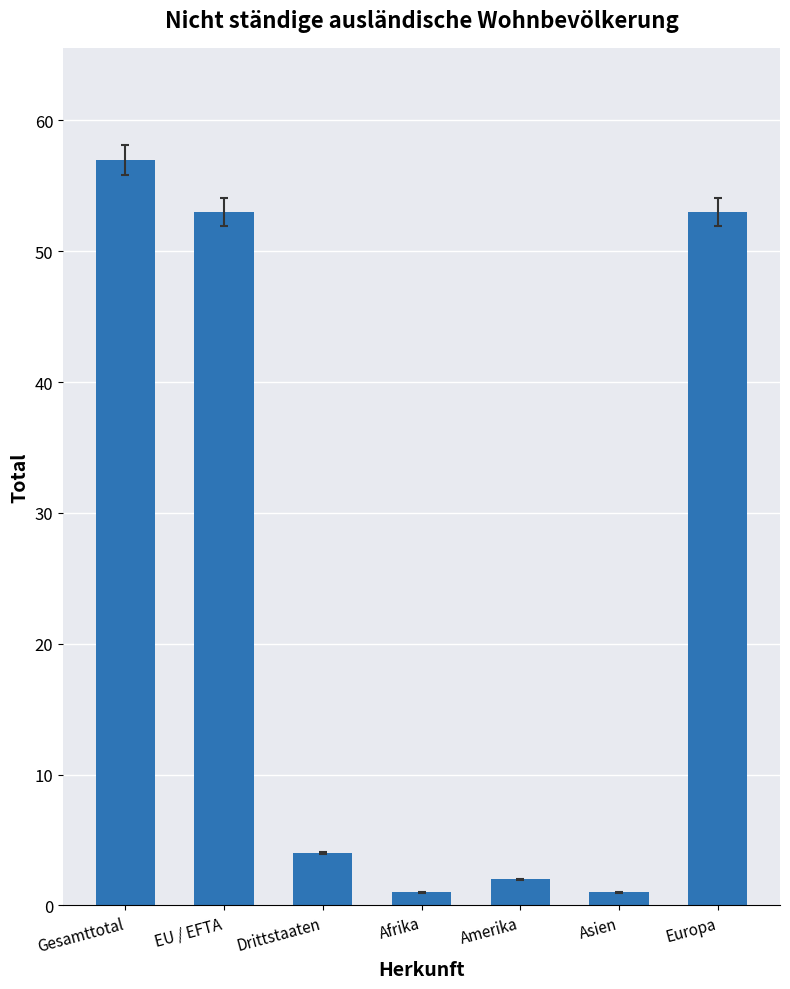

Reading right to left, transcribe all the data shown in this chart.

Europa=53	Asien=1	Amerika=2	Afrika=1	Drittstaaten=4	EU / EFTA=53	Gesamttotal=57